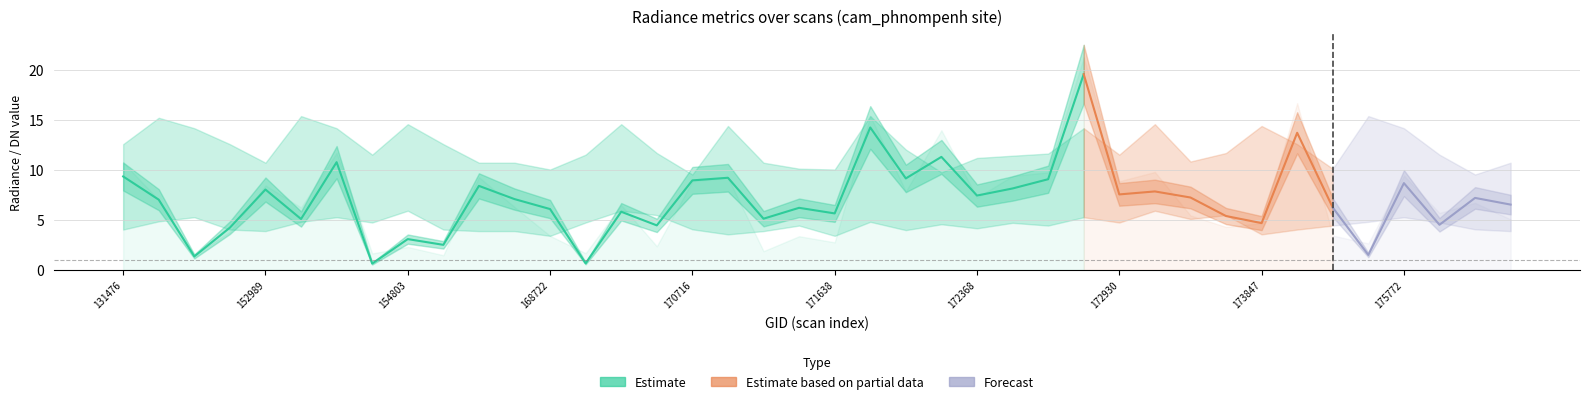

True or false: rade9_dnb_licorr has more than 0 interior local peaks.

True